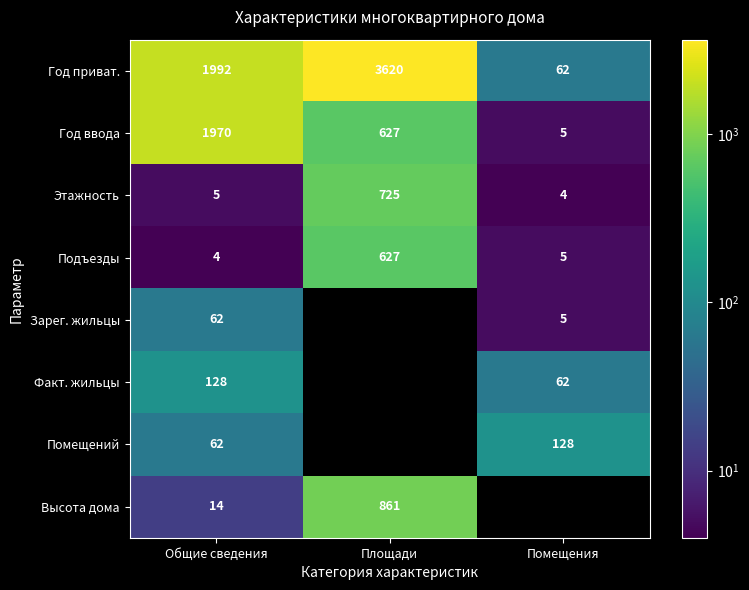

What is the sum of the Факт. жильцы values at Общие сведения and Помещения?

190